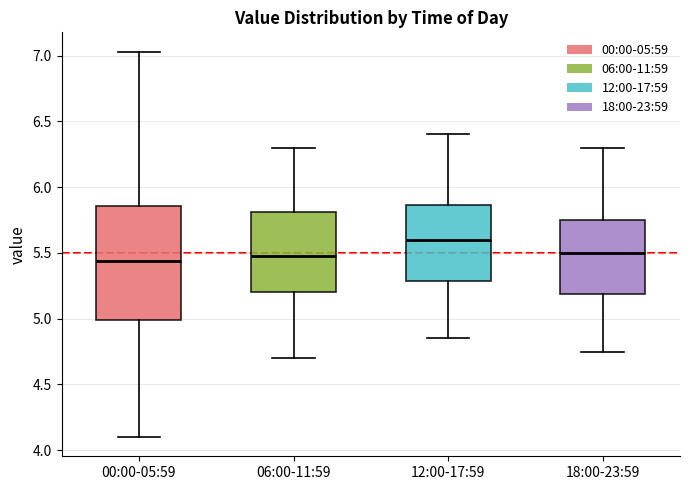

Which box is the tallest, from its lower edge to its upper edge?

00:00-05:59